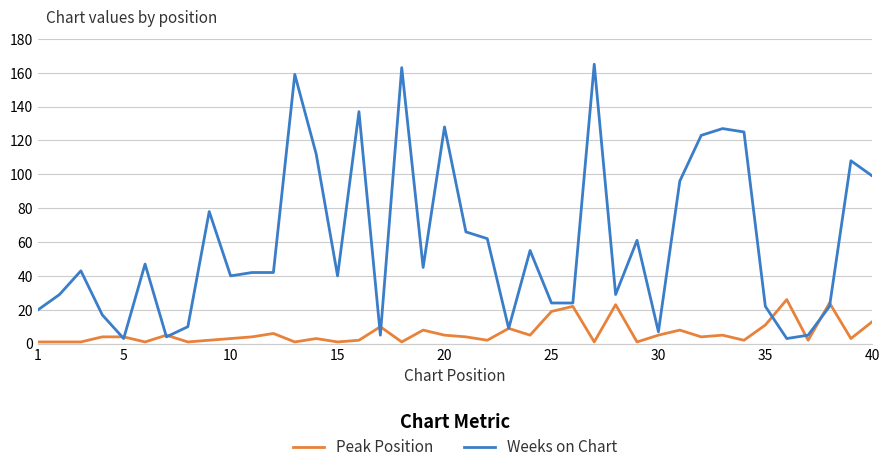

What is the maximum value for Weeks on Chart?

165